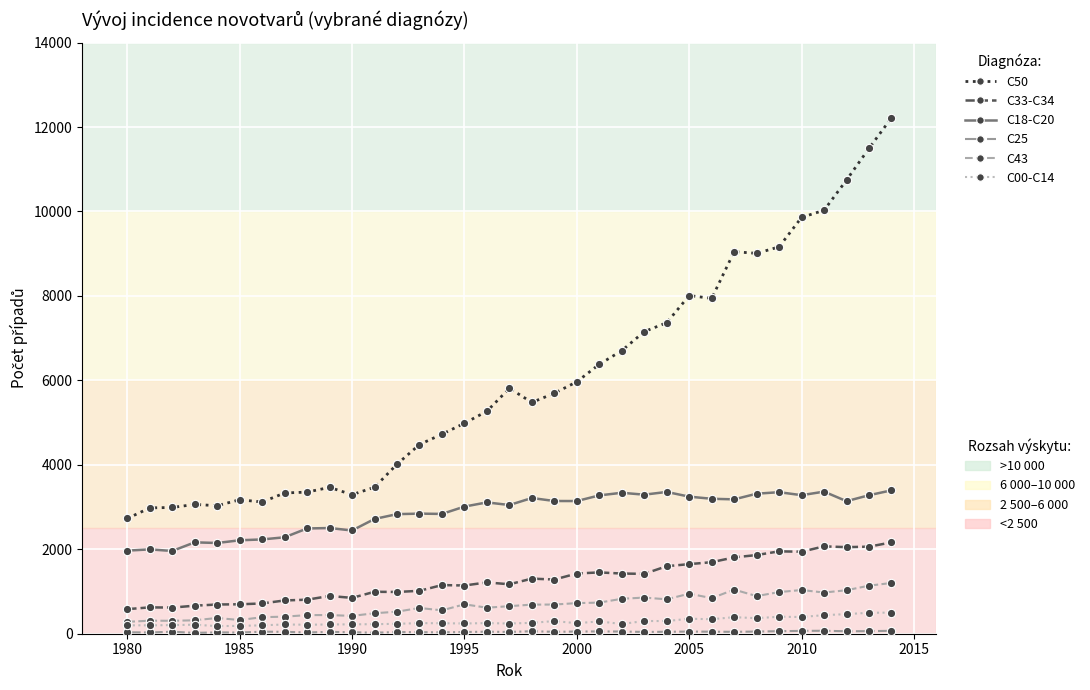

What is the greatest value displayed?

12218